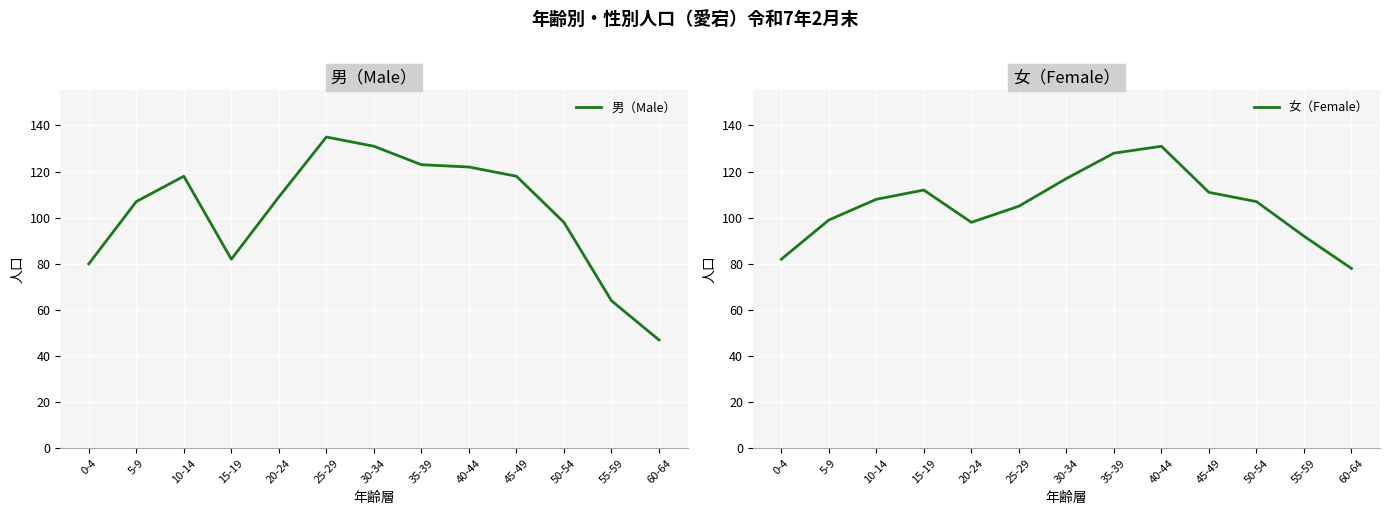

What is the greatest value displayed?

135